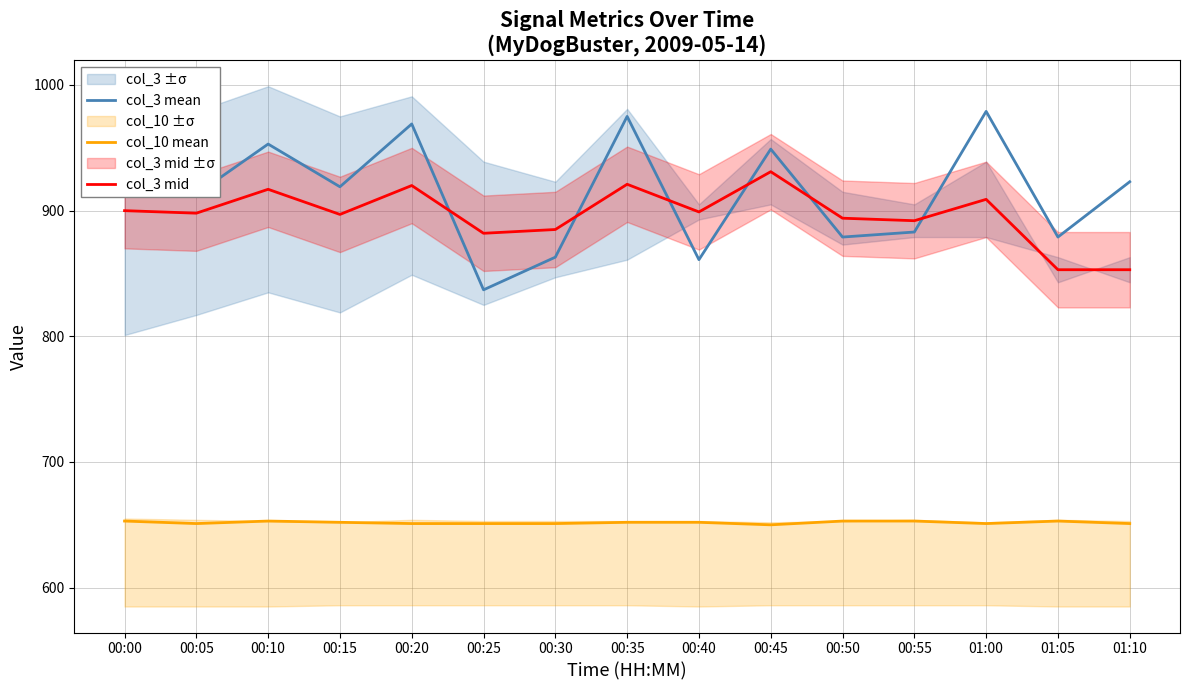

At how many categories does at least one series exceed 685?

15